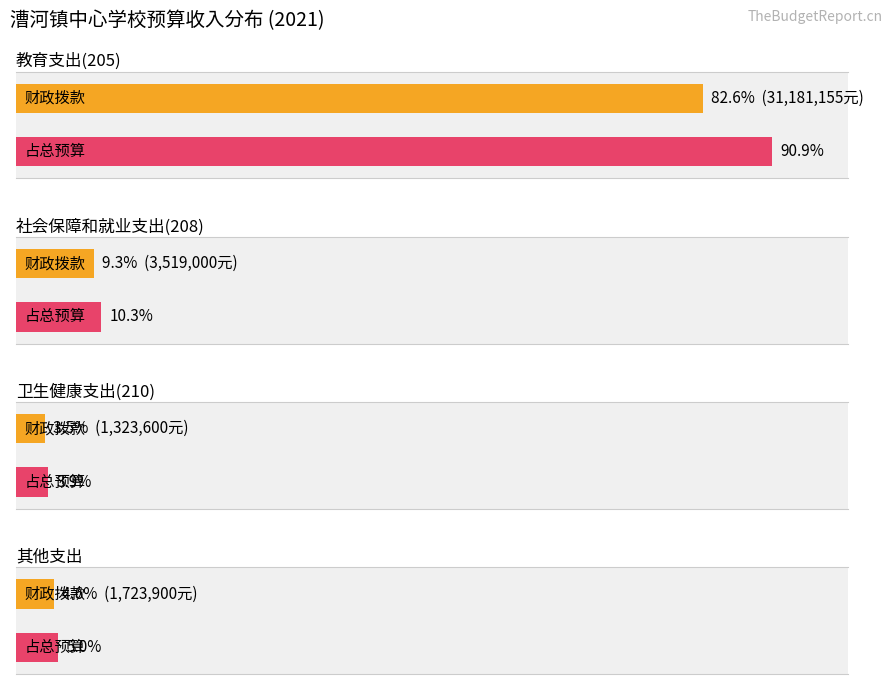

What is the label of the 4th bar from the right?

教育支出(205)